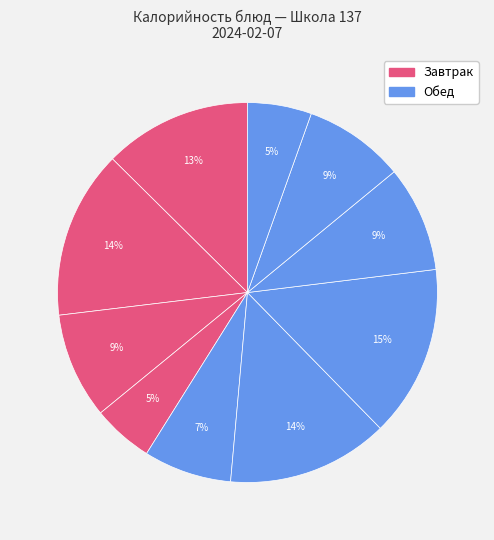

How many slices are in this pie chart?

10